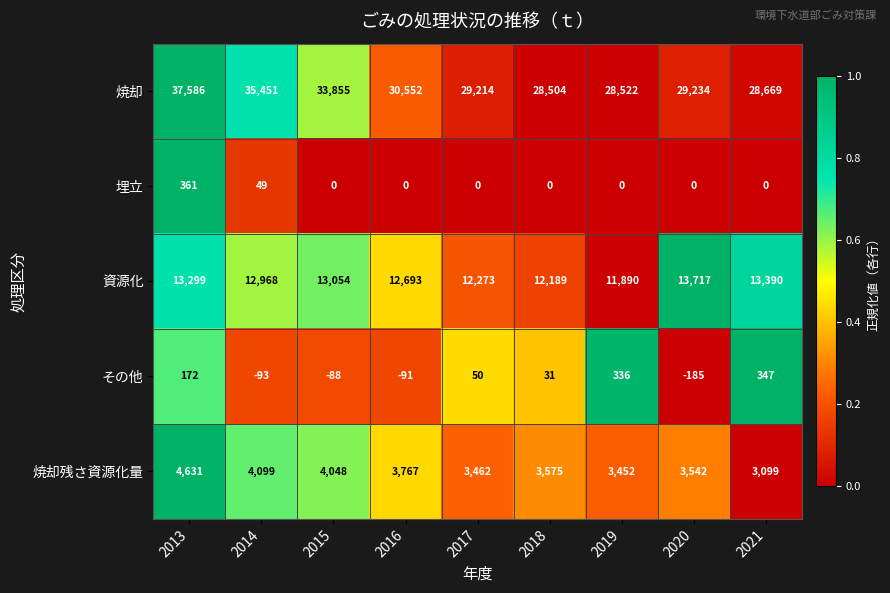

Between 2013 and 2015, which series saw the biggest shift?

焼却